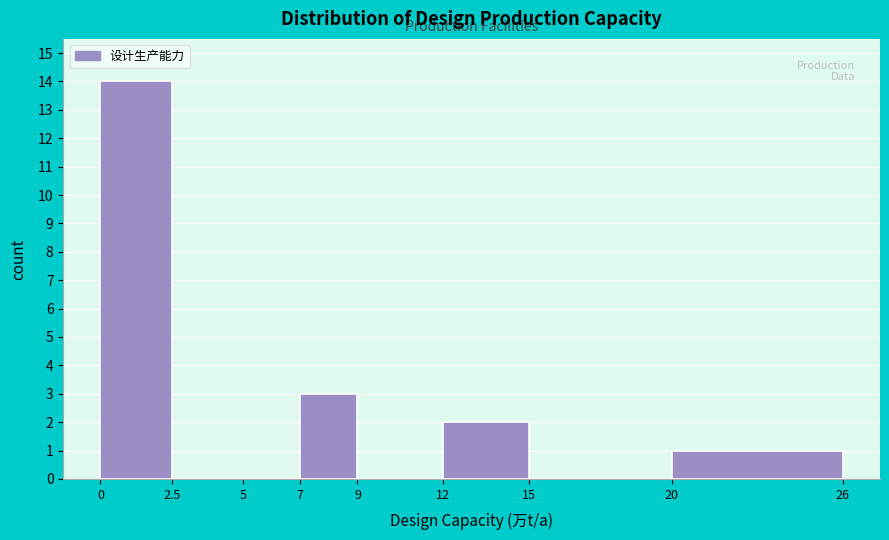

Reading left to right, transcribe this chart: for each bar, give the range it covers on the x-axis and its height. The values are not printed on the chart, so give them approximately, as read against the axis.

0 to 2.5: 14
2.5 to 5: 0
5 to 7: 0
7 to 9: 3
9 to 12: 0
12 to 15: 2
15 to 20: 0
20 to 26: 1